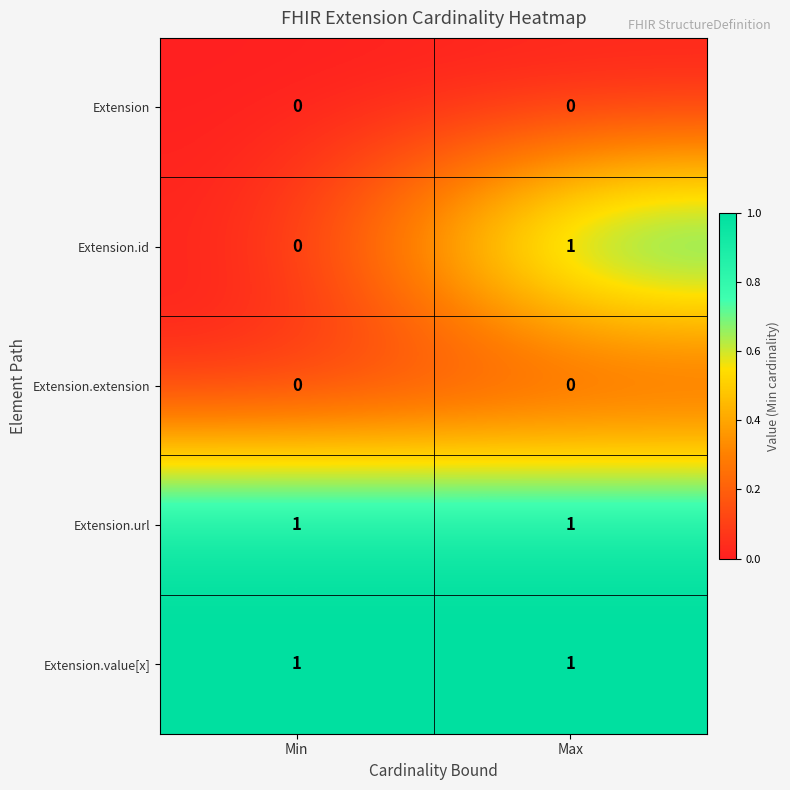

Which series has the widest spread of values?

Extension.id